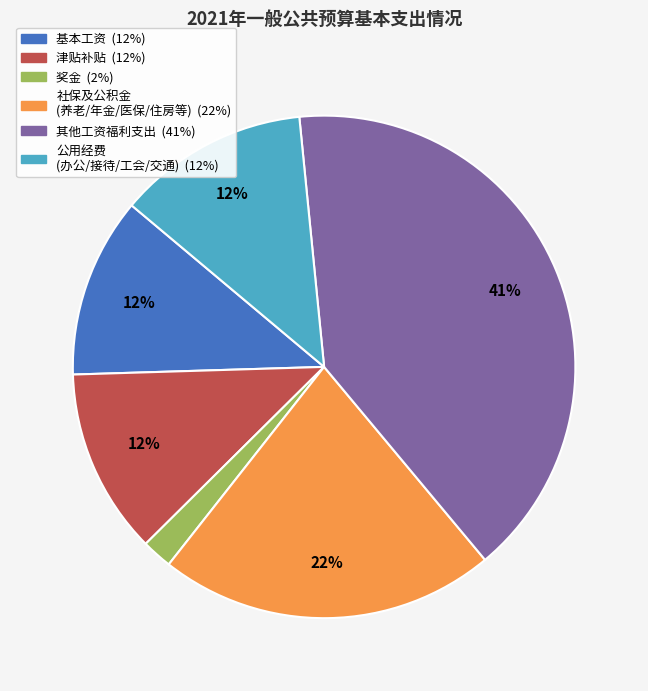

Is there any slice that represents more than half of the pie?

No